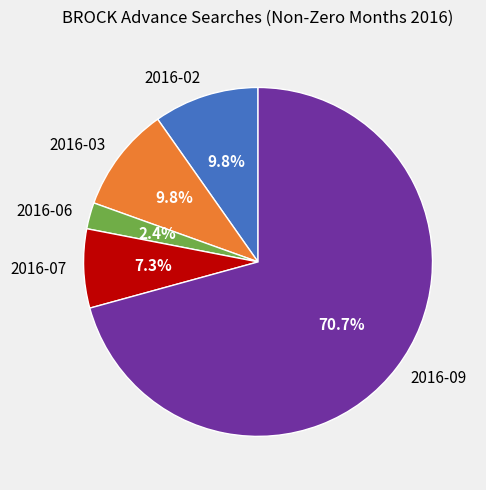

What is the largest slice in the pie chart?

2016-09